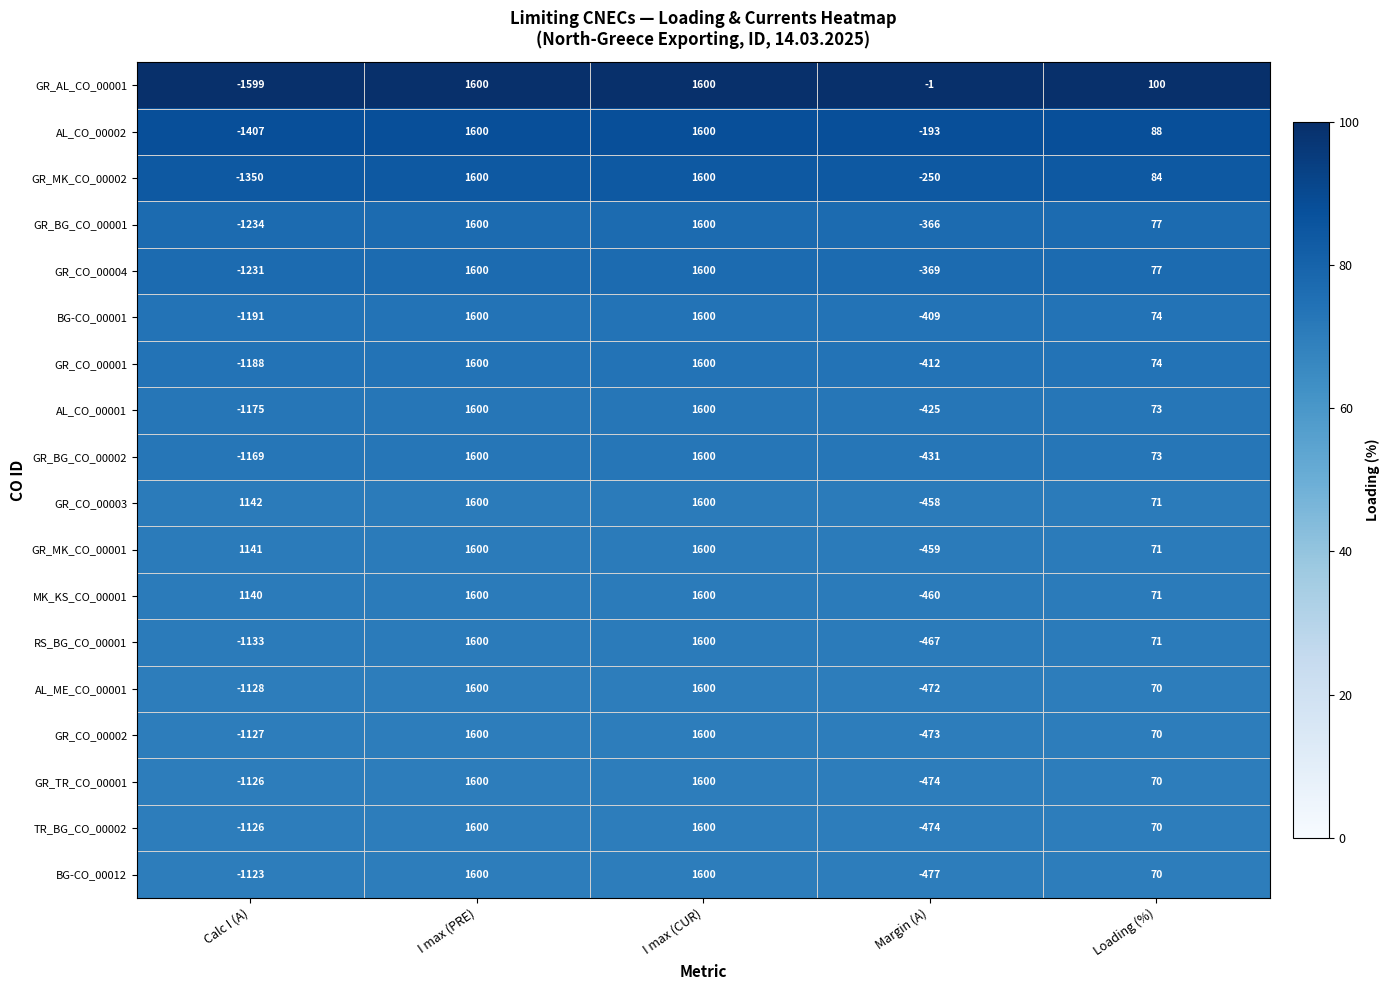

Which series has the widest spread of values?

GR_AL_CO_00001